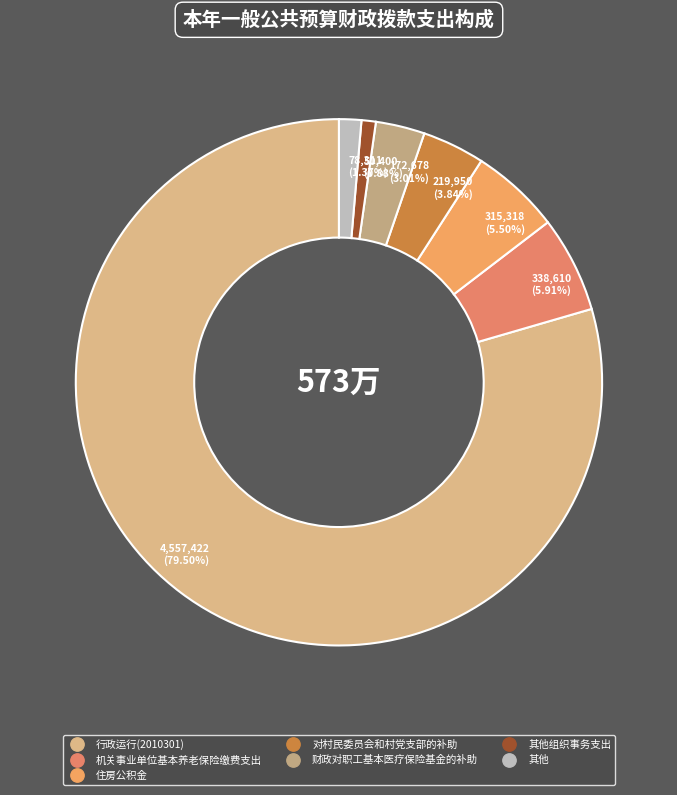

Count the number of slices in the pie.

7